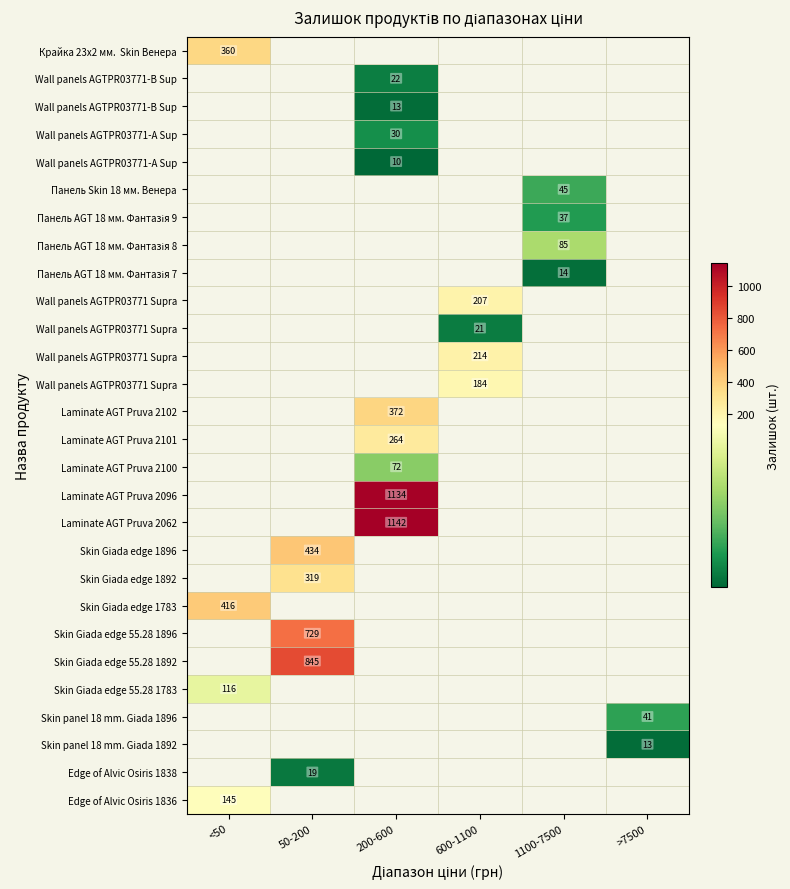

What is the greatest value displayed?

1142.0